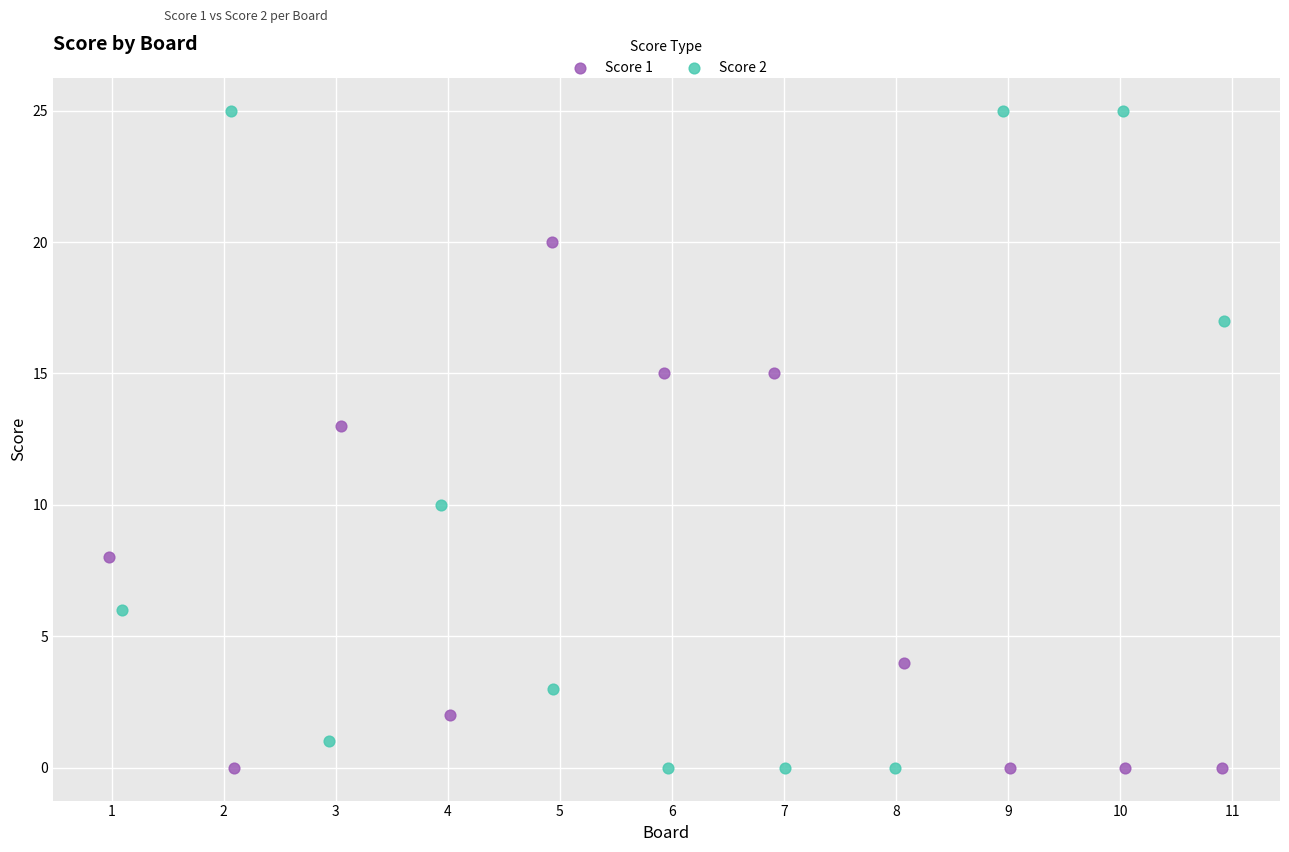

Which series has the widest spread of Y values?

Score 2